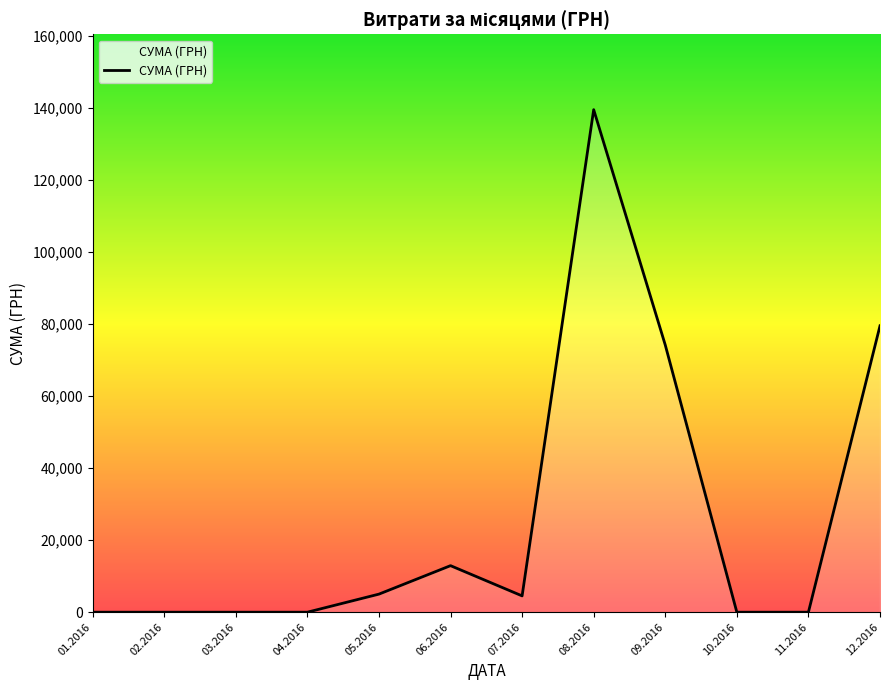

What is the greatest value displayed?

139609.9